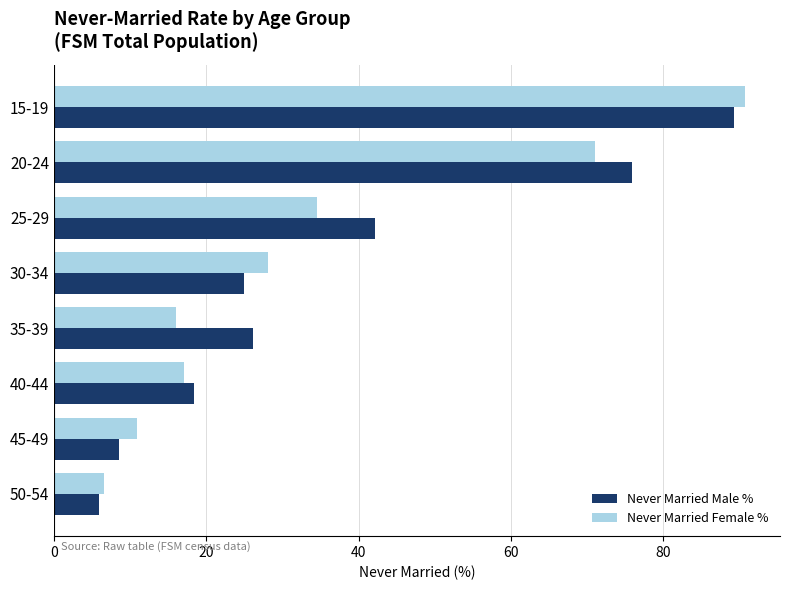

Rank the series at 35-39 from highest to lowest value.

Never Married Male %, Never Married Female %